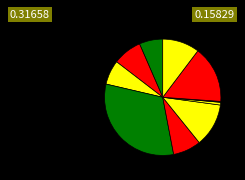

Does any single category account for the majority?

No